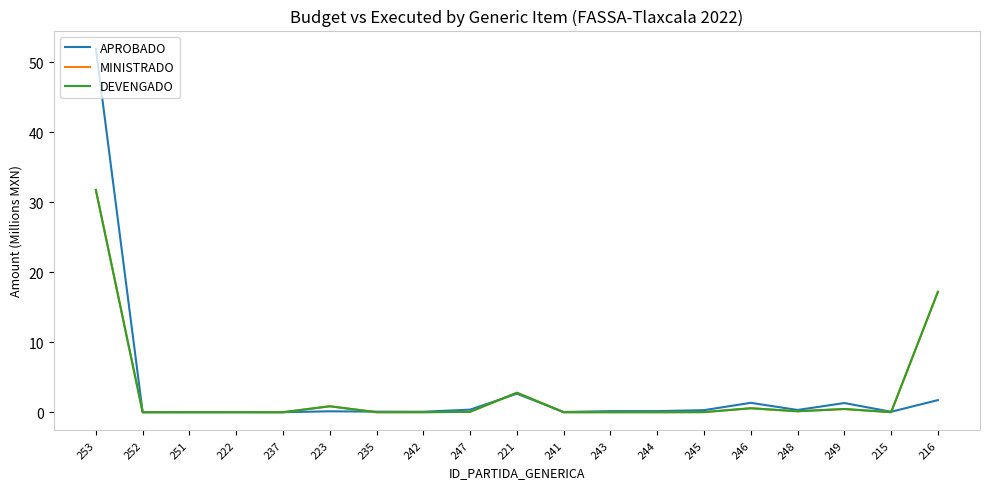

Does the chart have visible grid lines?

No